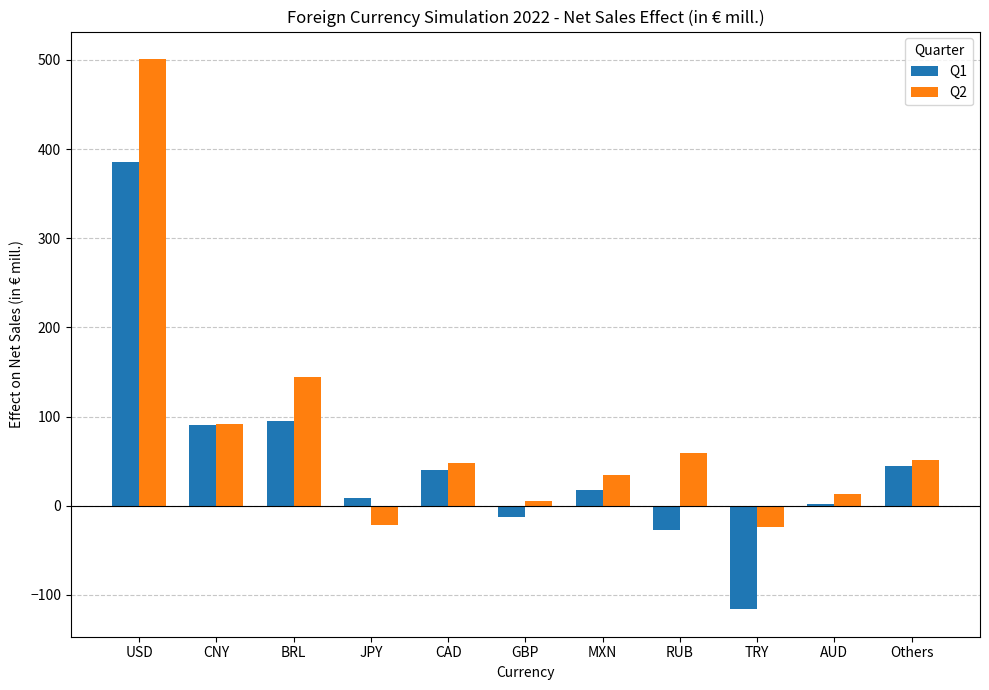

Between CAD and TRY, which series saw the biggest shift?

Q1